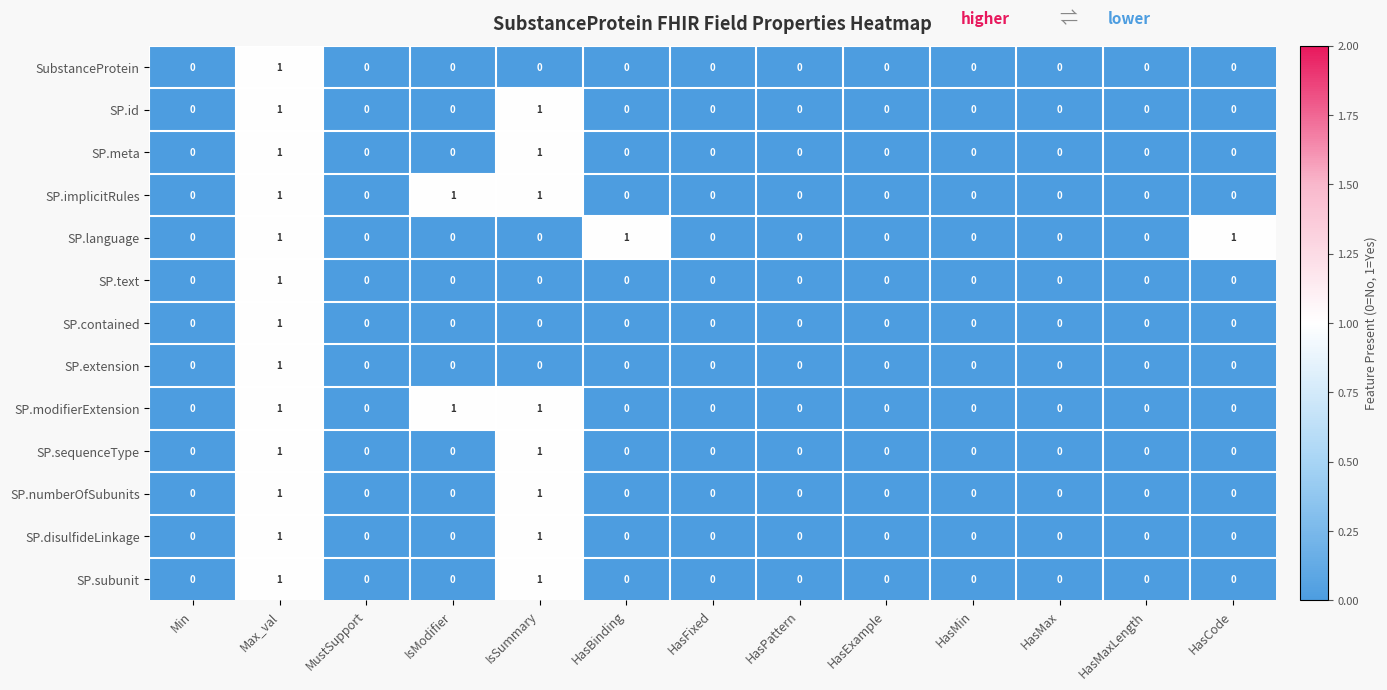

Between HasBinding and HasMin, which series saw the biggest shift?

SP.language